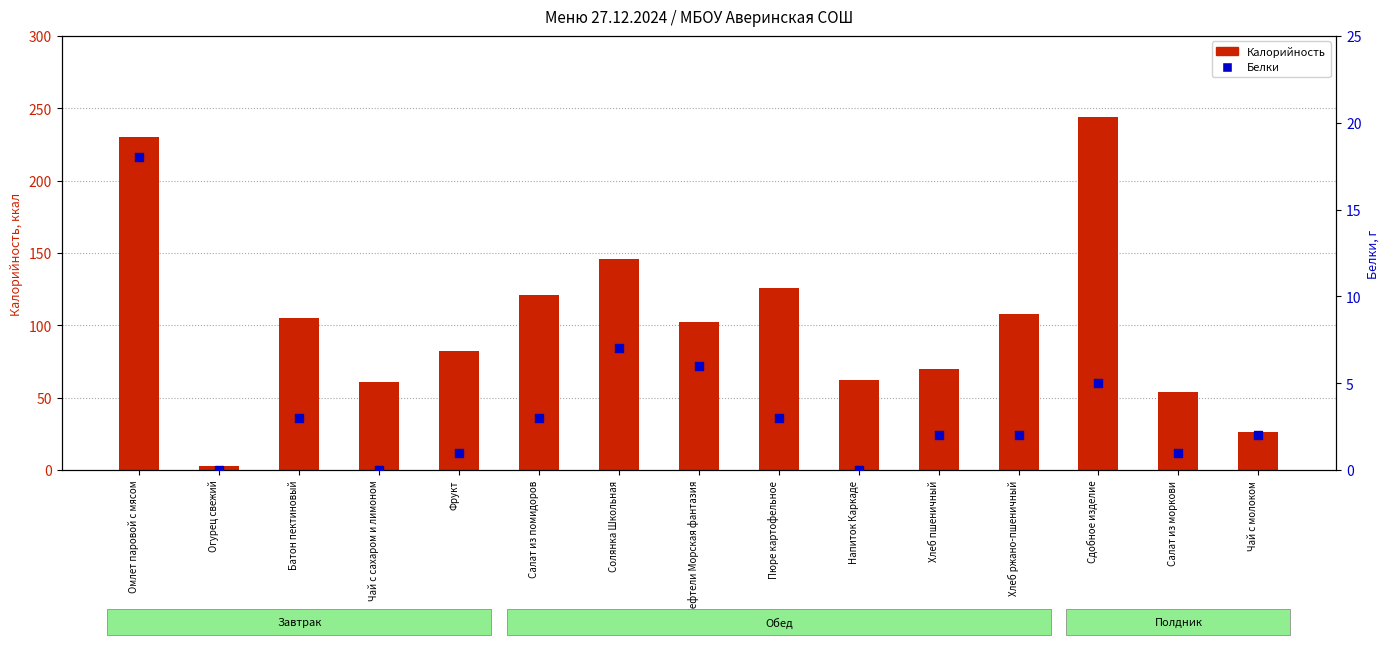

Which series has the widest spread of Y values?

Калорийность